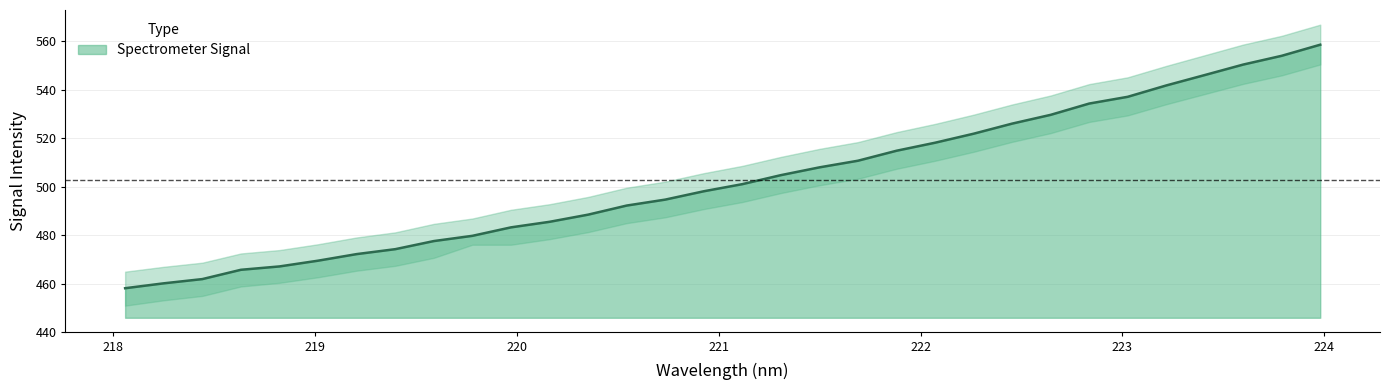

How many categories are shown in the chart?

32